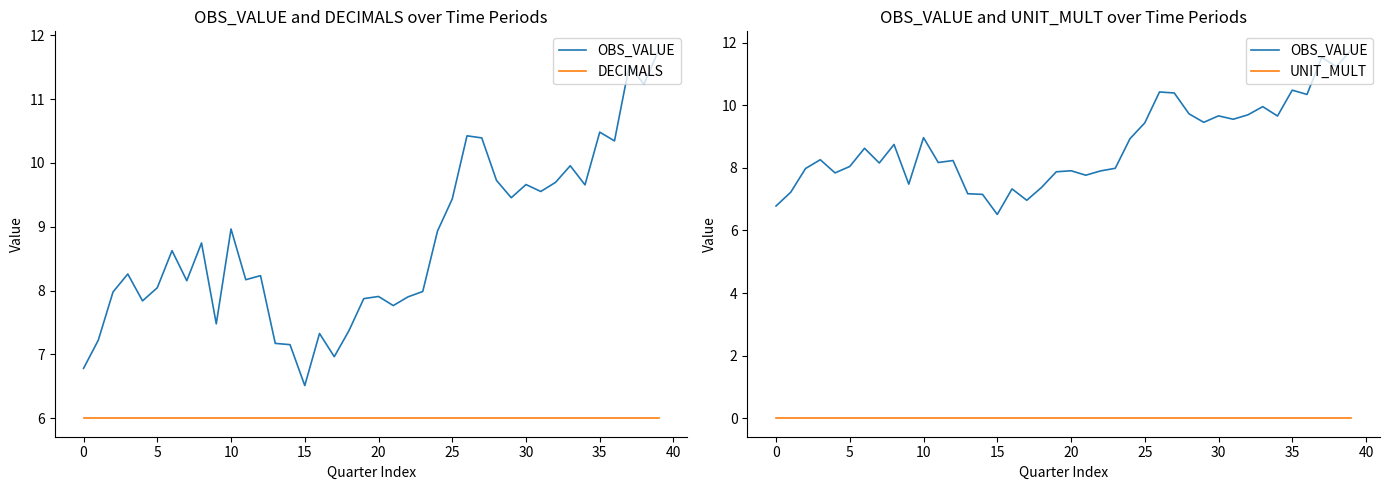

True or false: UNIT_MULT and OBS_VALUE cross at least once.

False